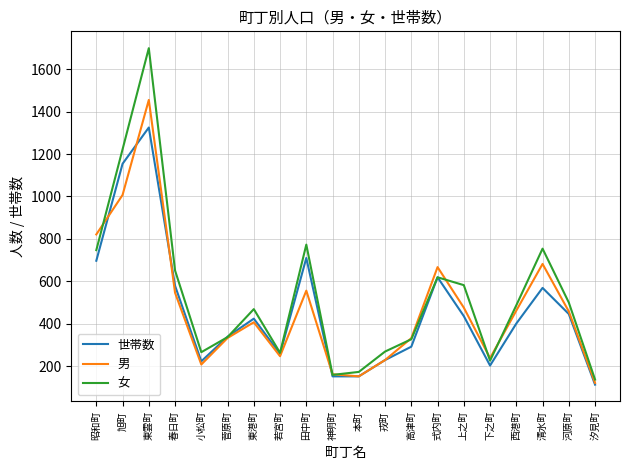

The 女 series shows 687 at 東港町. True or false?

False